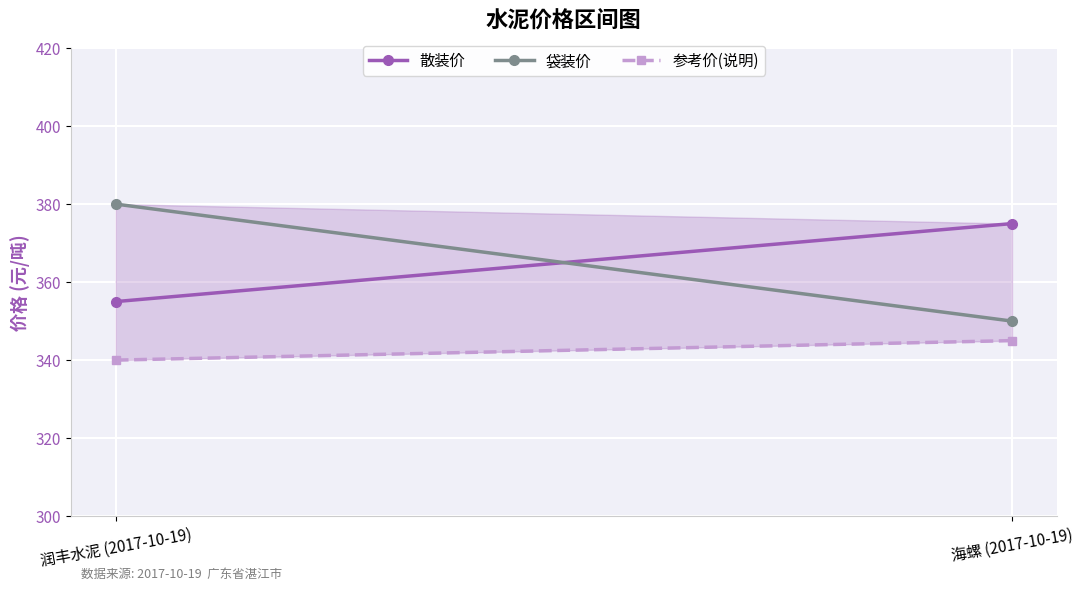

The 参考价(说明) series shows 183 at 润丰水泥 (2017-10-19). True or false?

False